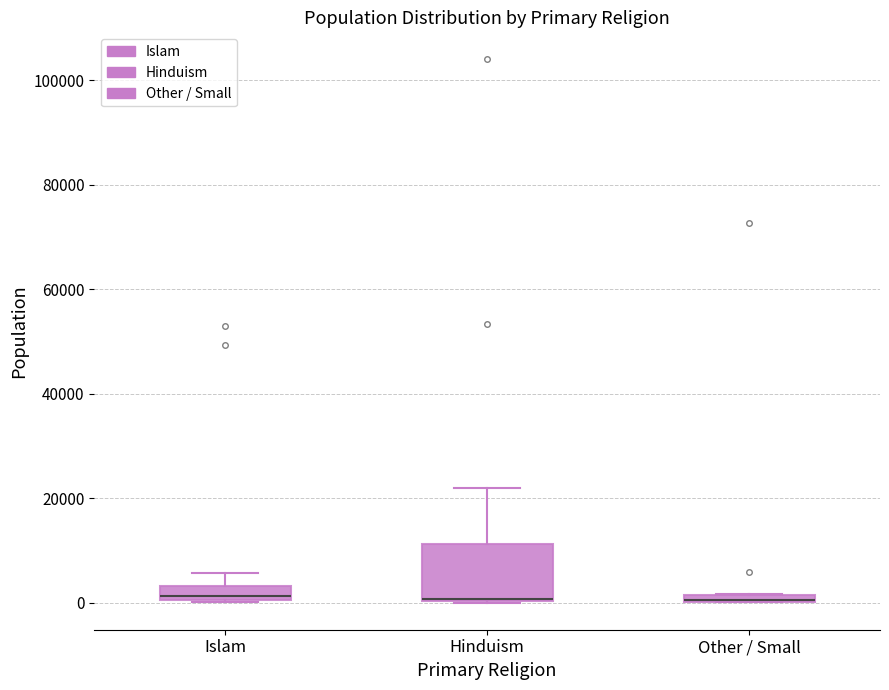

Comparing the boxes themselves (not the whiskers), which one is the tallest?

Hinduism